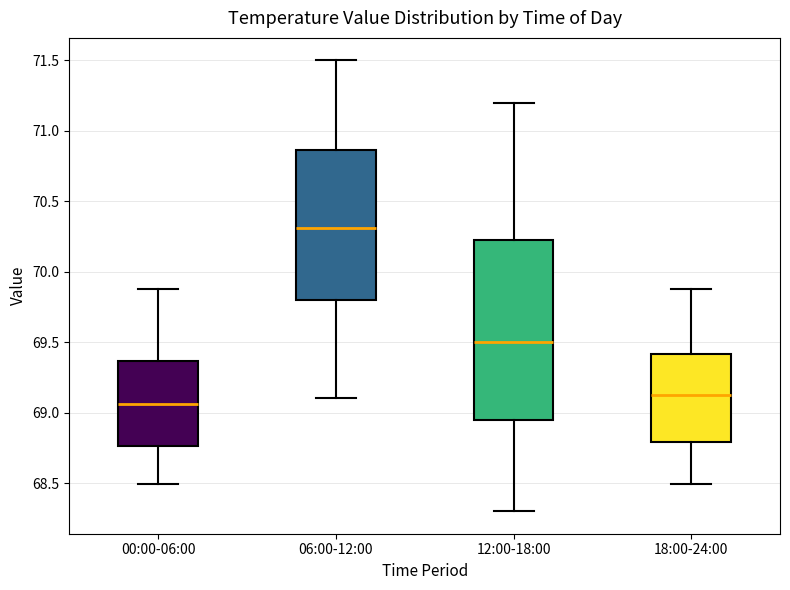

Where does the lower whisker of the box for 12:00-18:00 end on the y-axis? The values are not printed on the chart, so give them approximately, as read against the axis.

68.30